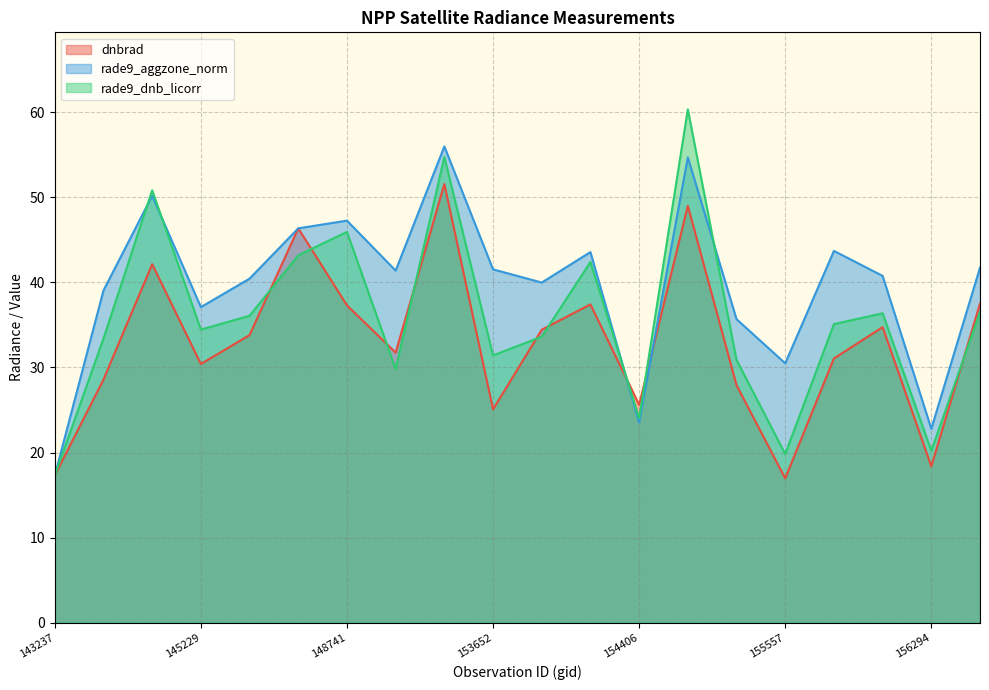

Which label corresponds to the smallest value in the chart?

155557